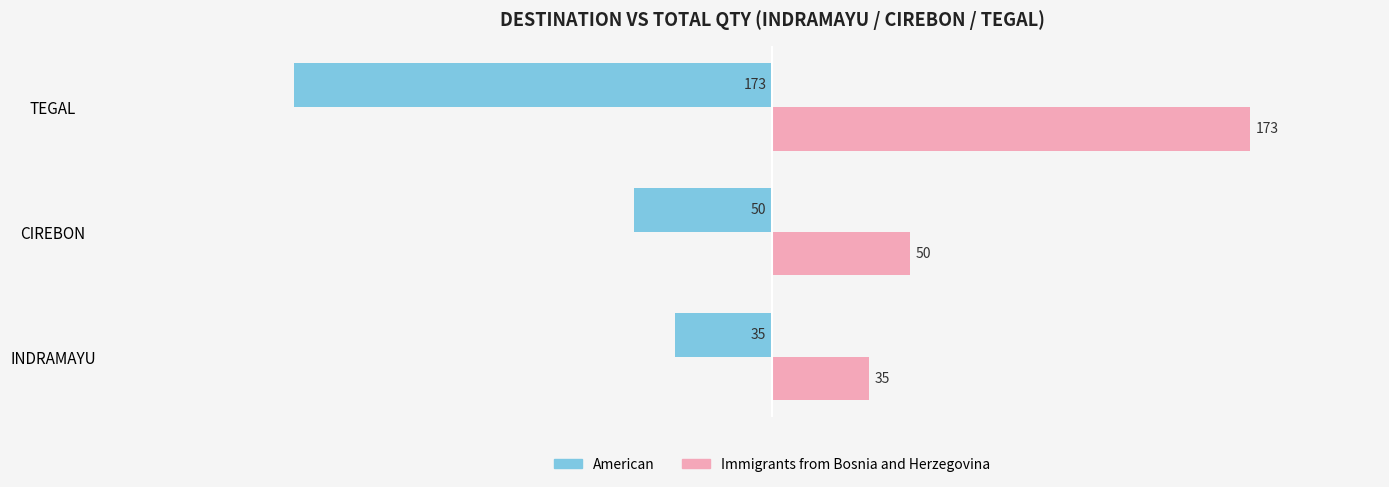

The value of American at TEGAL is -173. True or false?

True